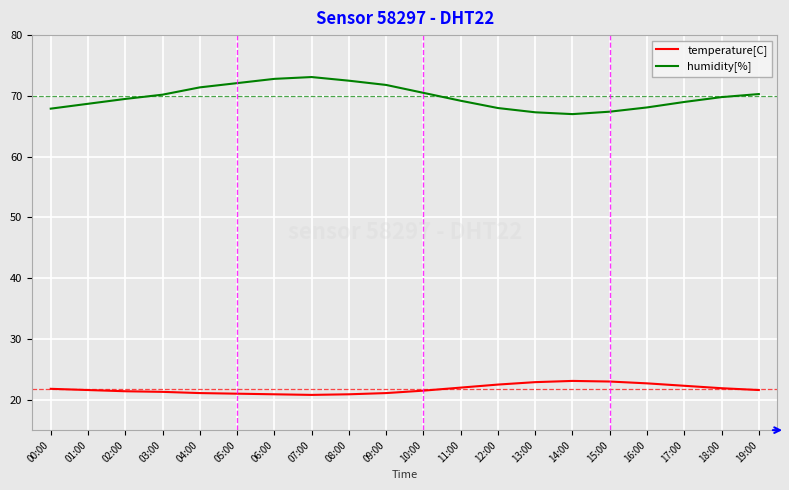

Rank the series by their average value, from highest to lowest.

humidity[%], temperature[C]